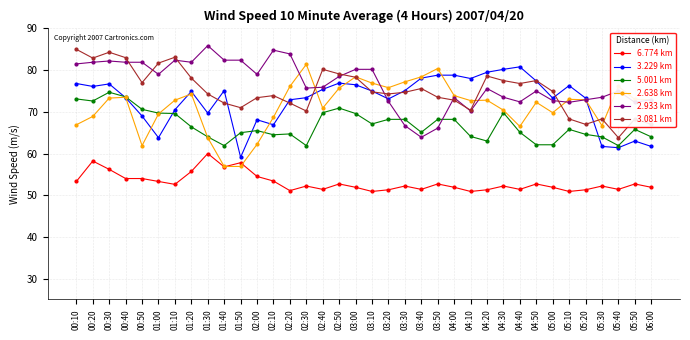

What is the maximum value for 6.774 km?

60.0